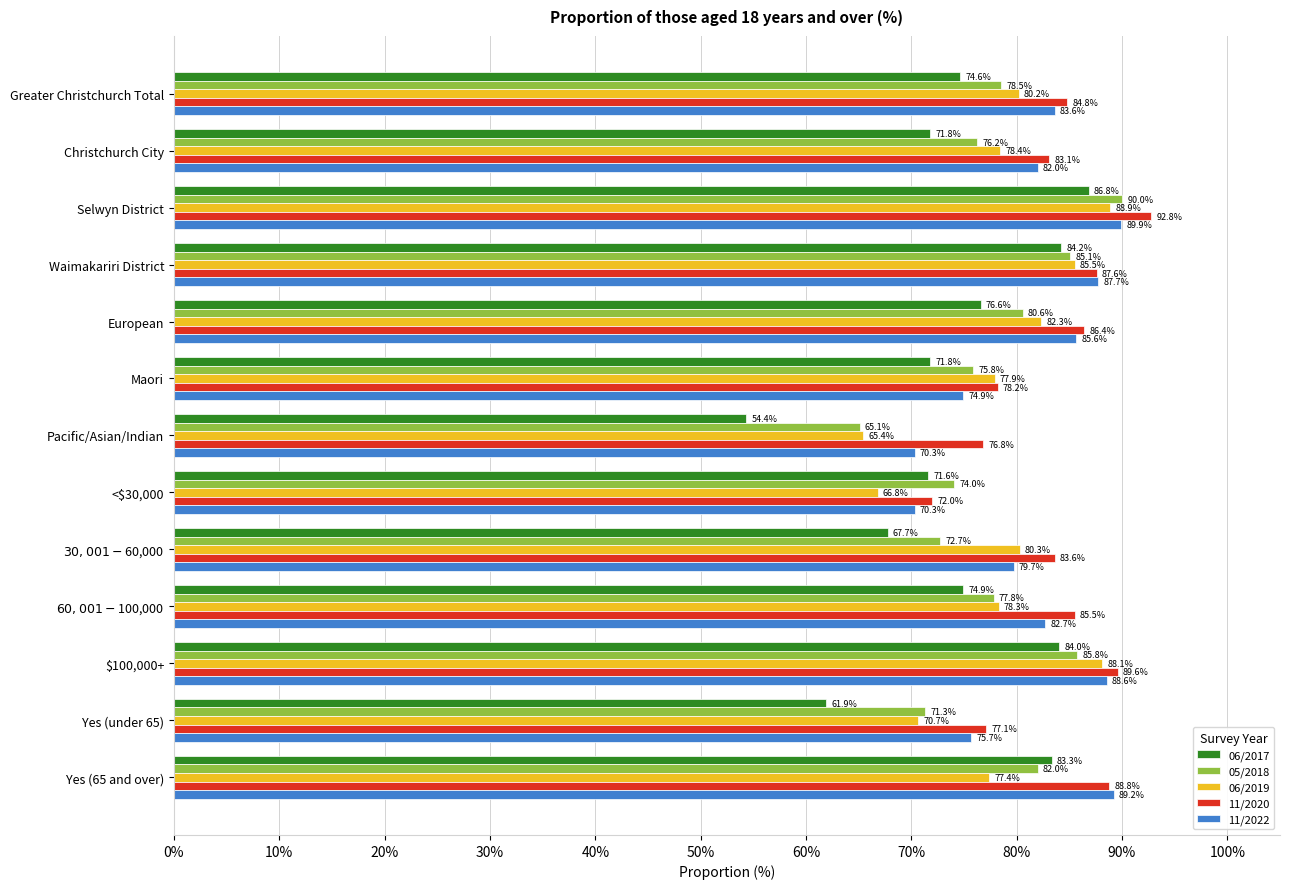

At which category does the chart reach its peak across all series?

Selwyn District